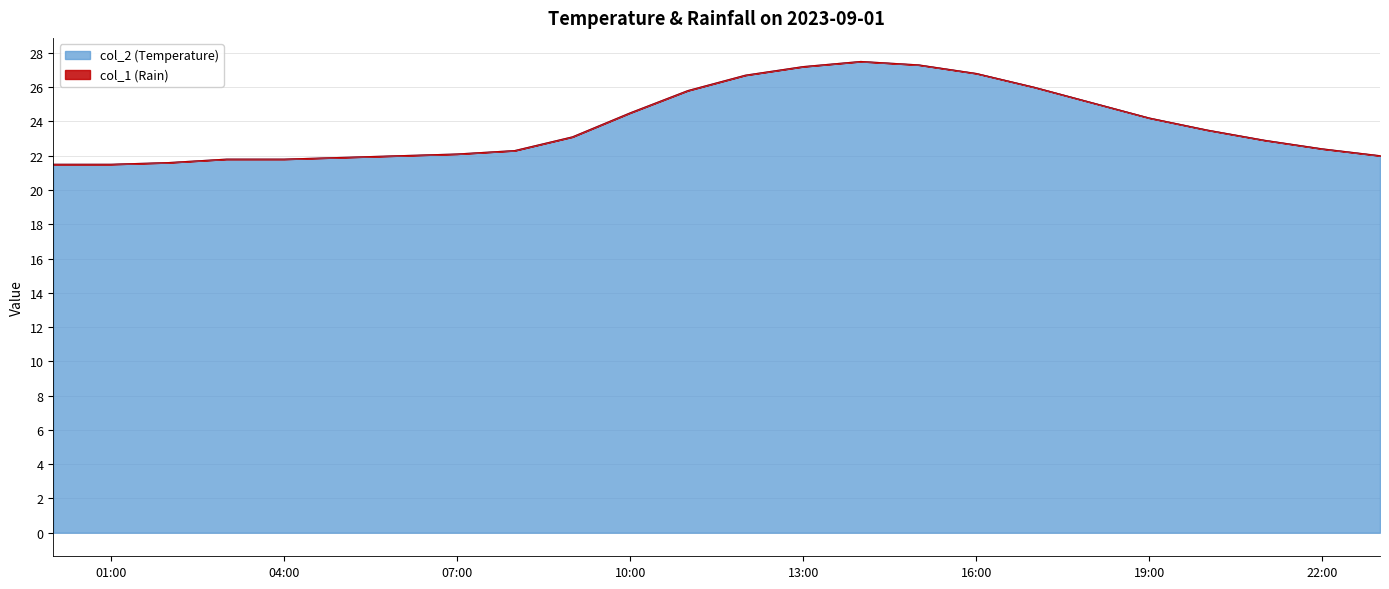

What is the total value across all series at 13:00?

27.2